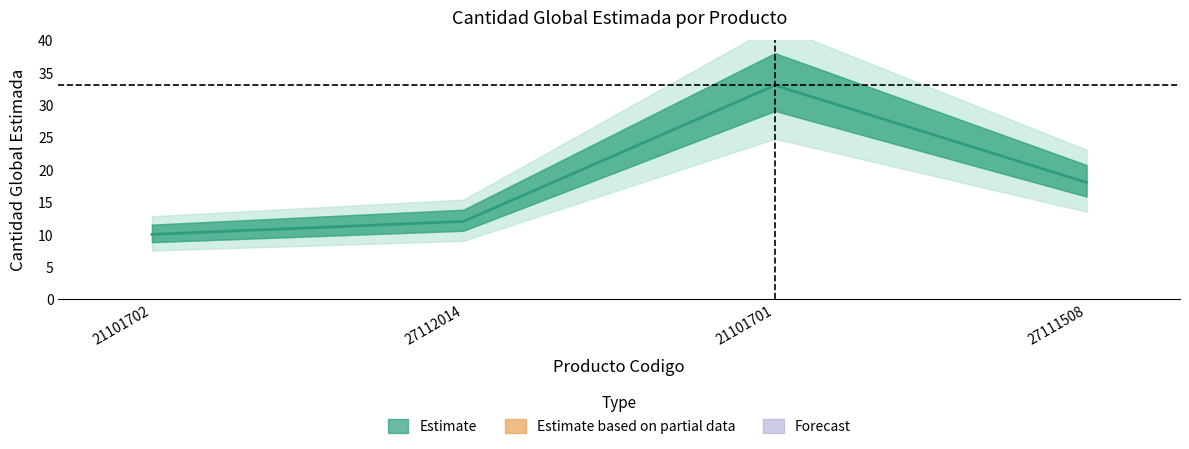

Is it true that the value at 27112014 is 4?

False